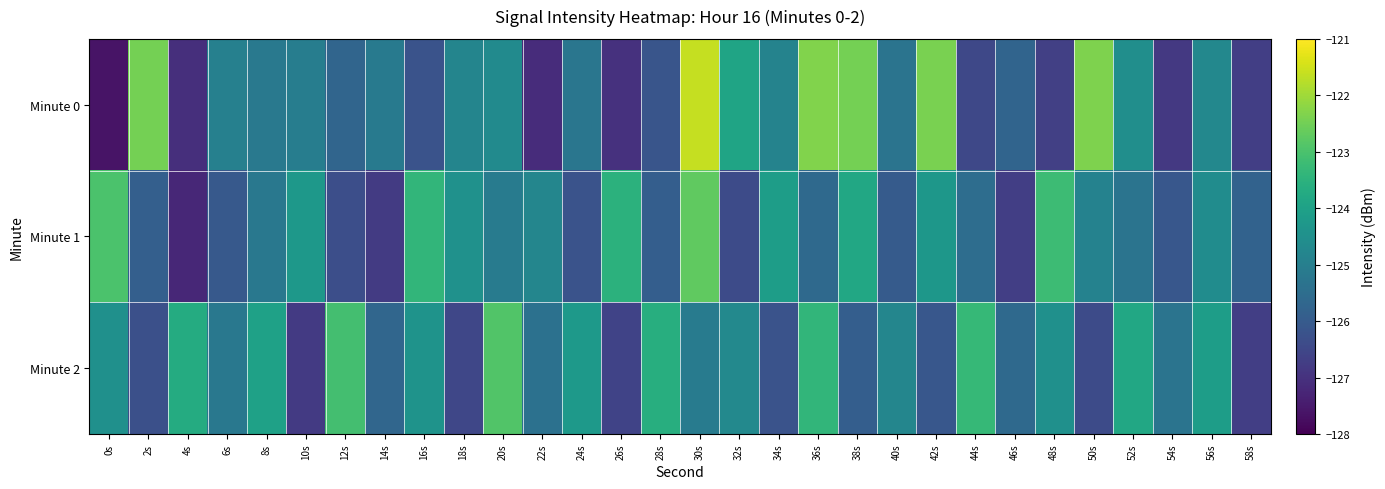

How many series are shown in this chart?

3